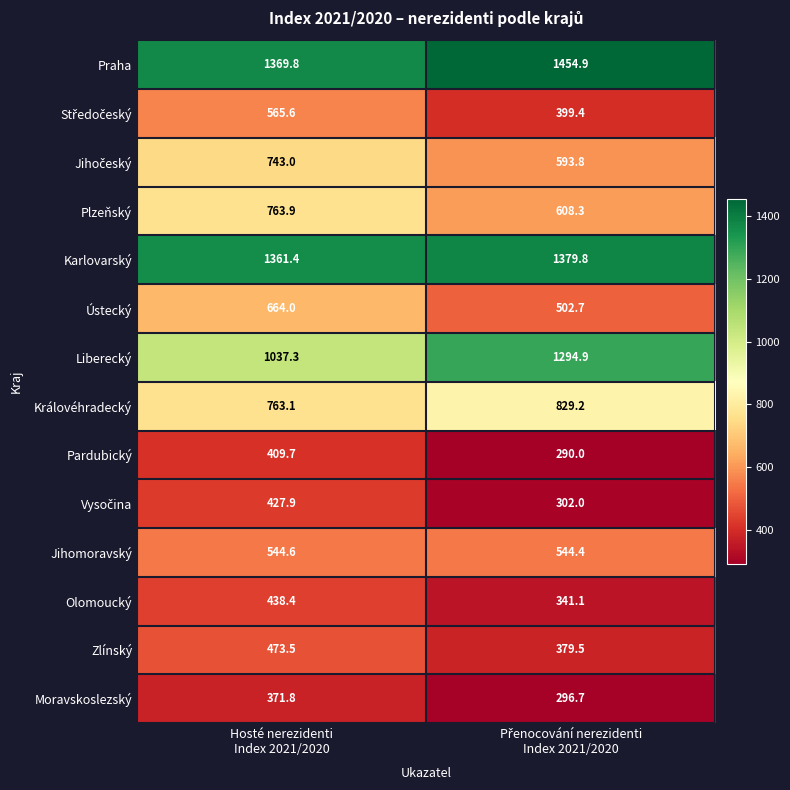

Which series has the largest total across all categories?

Praha